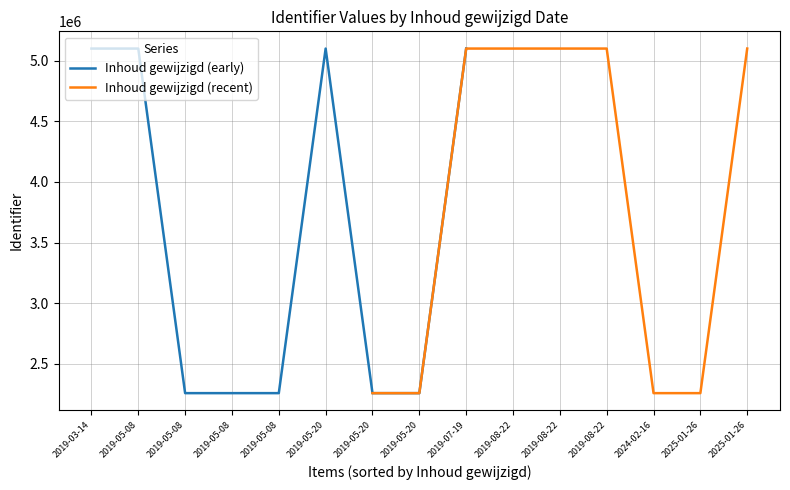

What is the sum of all Inhoud gewijzigd (recent) values?

34528912